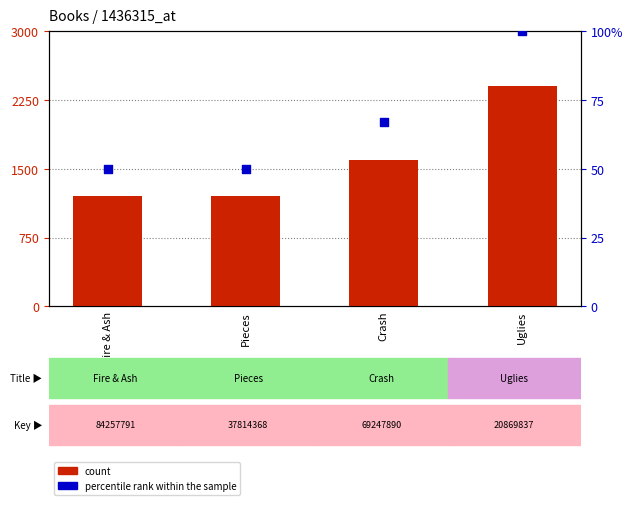

Which series contains the lowest Y value?

percentile rank within the sample